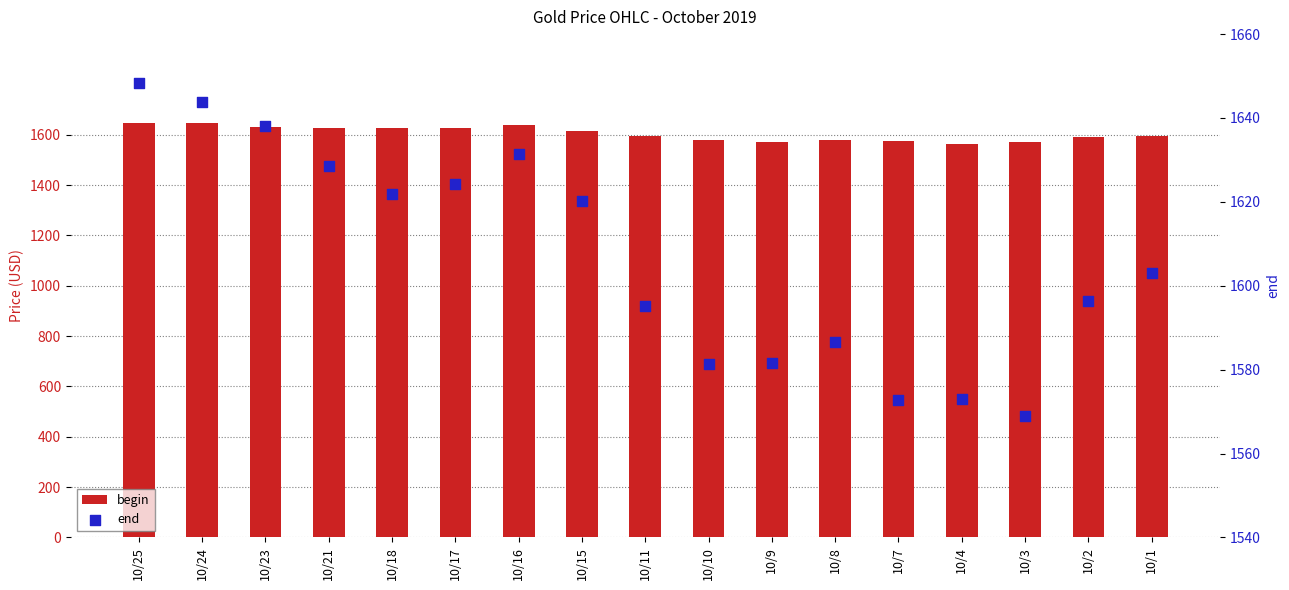

Is the value of end at 10/15 greater than the value of begin at 10/24?

No